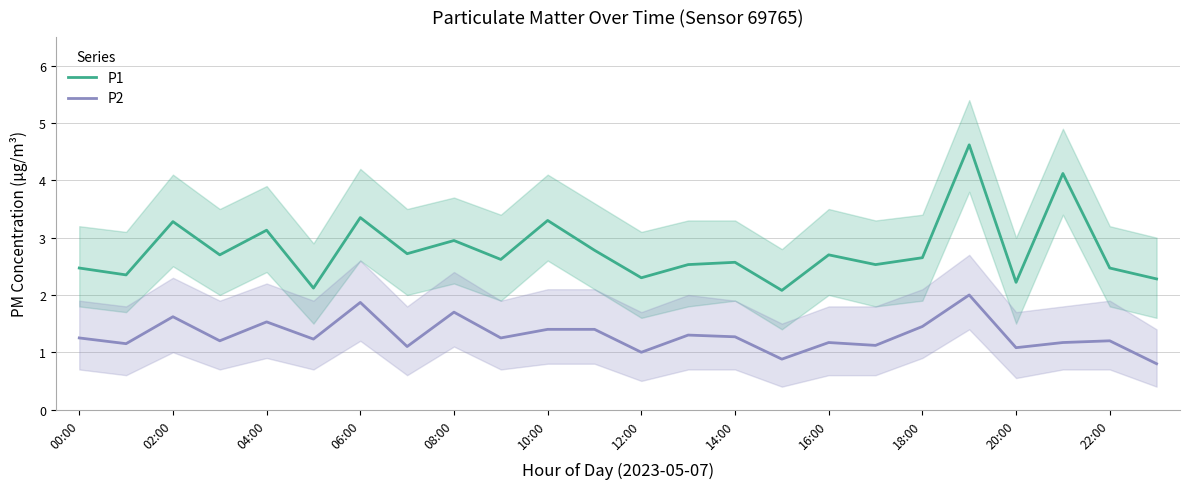

Count the number of data series in this chart.

2